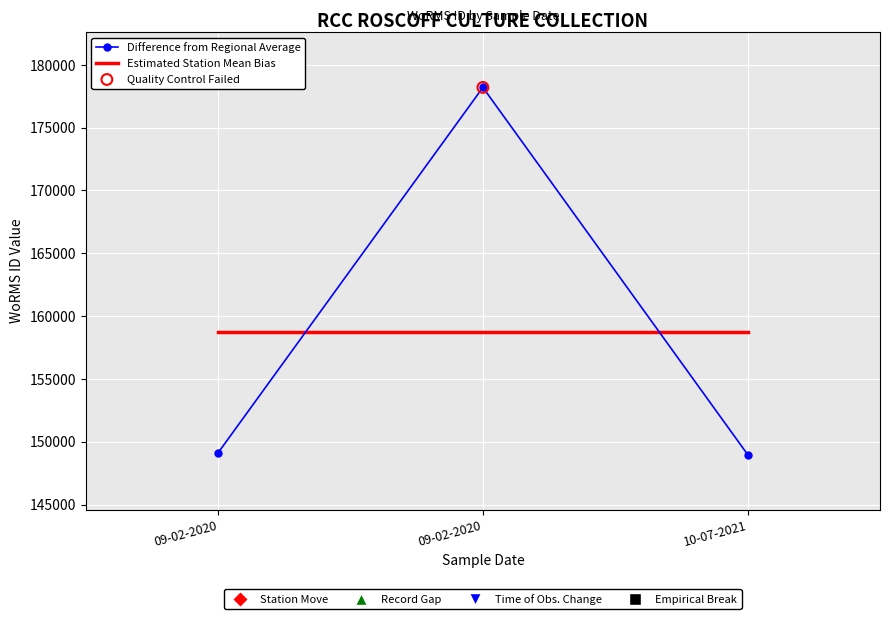

Count the number of data series in this chart.

2